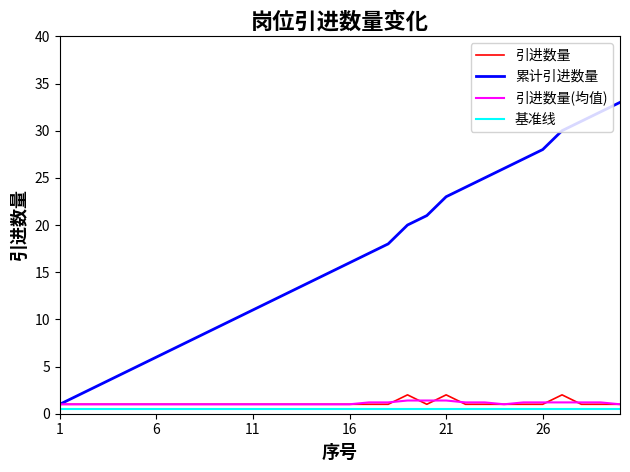

What is the highest value of the 引进数量 series?

2.0